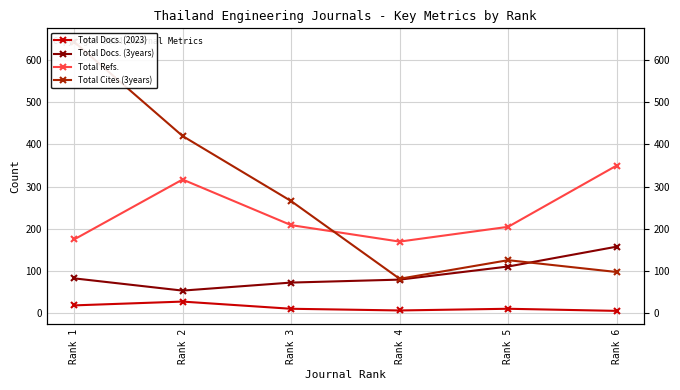

List the labels in order of Total Refs. value, smallest first.

Rank 4, Rank 1, Rank 5, Rank 3, Rank 2, Rank 6